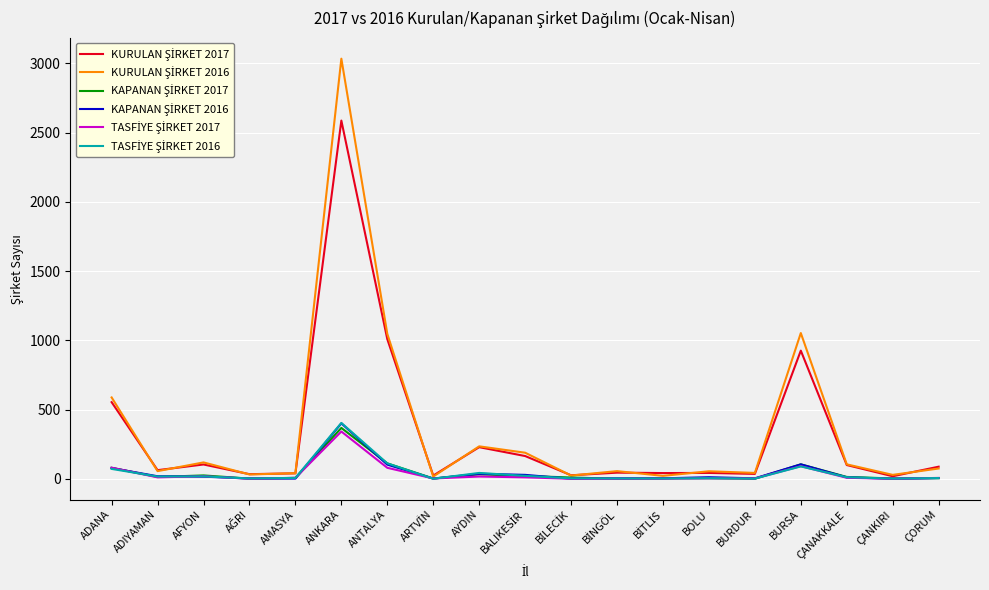

How many lines are shown in the chart?

6